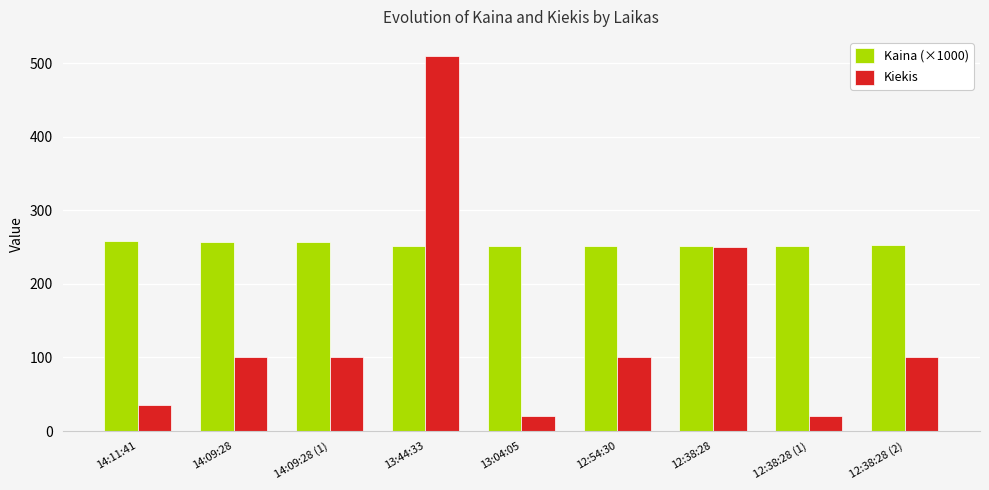

Rank the series by their average value, from lowest to highest.

Kiekis, Kaina (×1000)